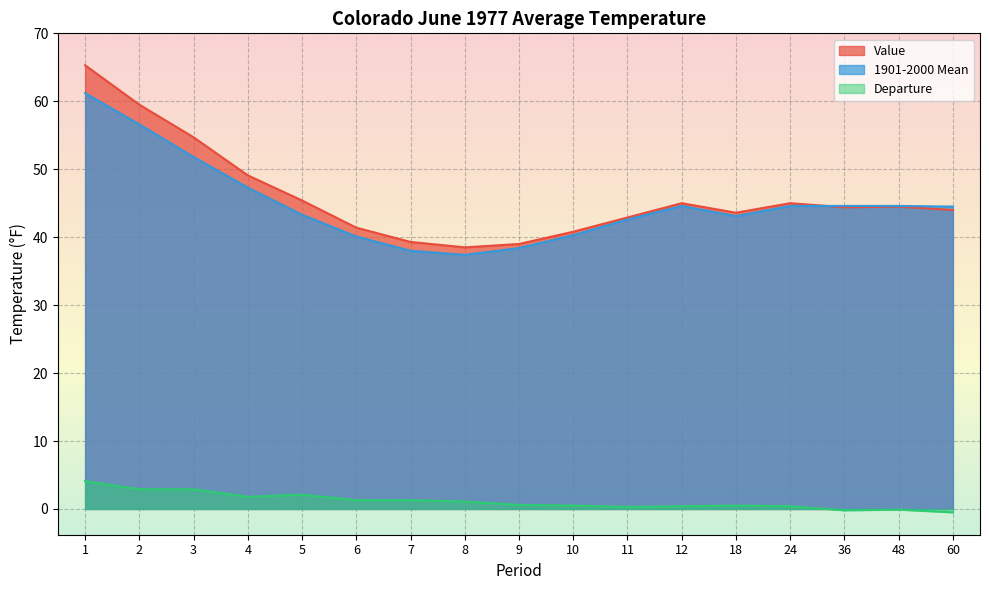

How many values in the Departure series are below 0?

3